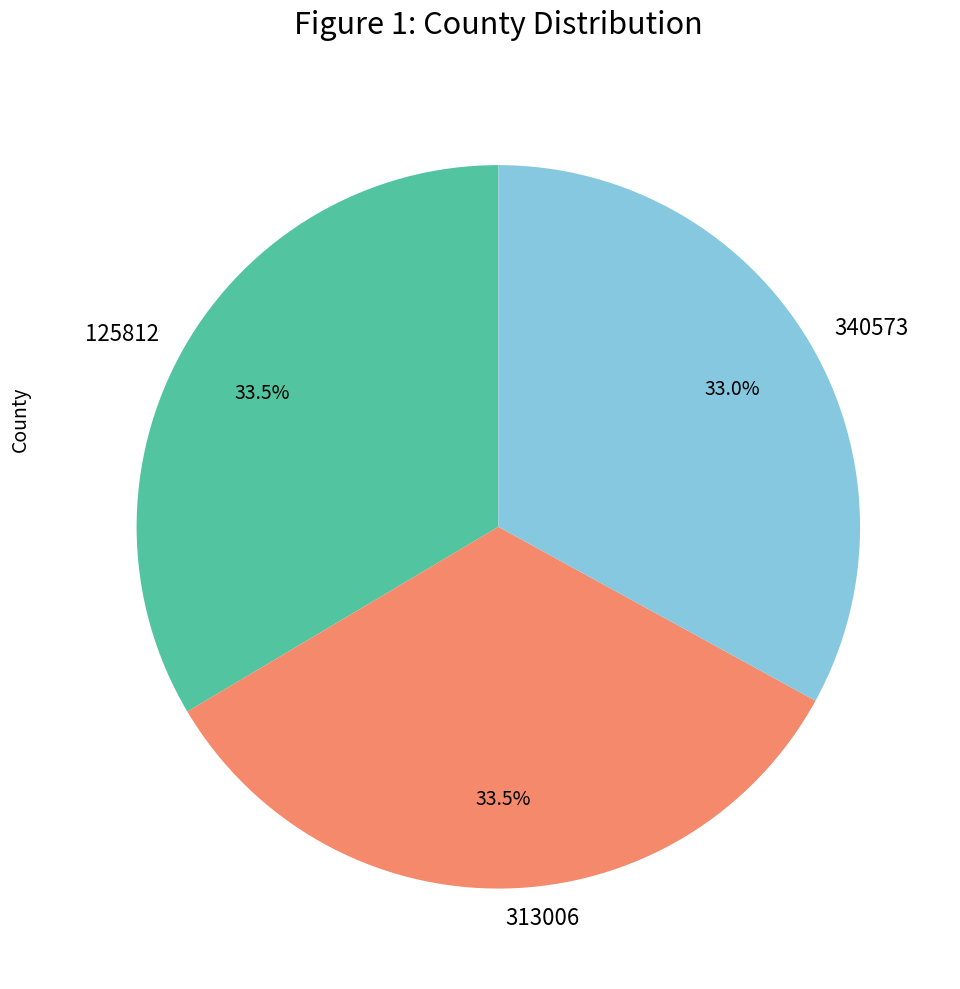

What is the ratio of the value at 340573 to the value at 313006?

1.0